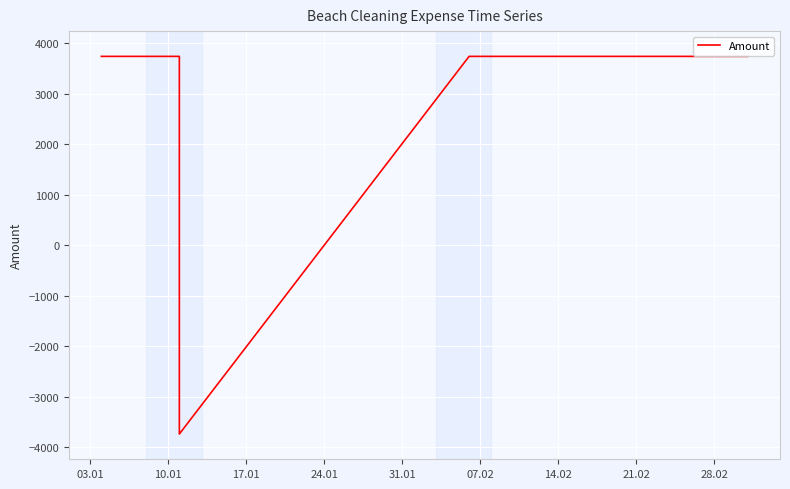

What is the difference between the maximum and minimum values?

7473.3